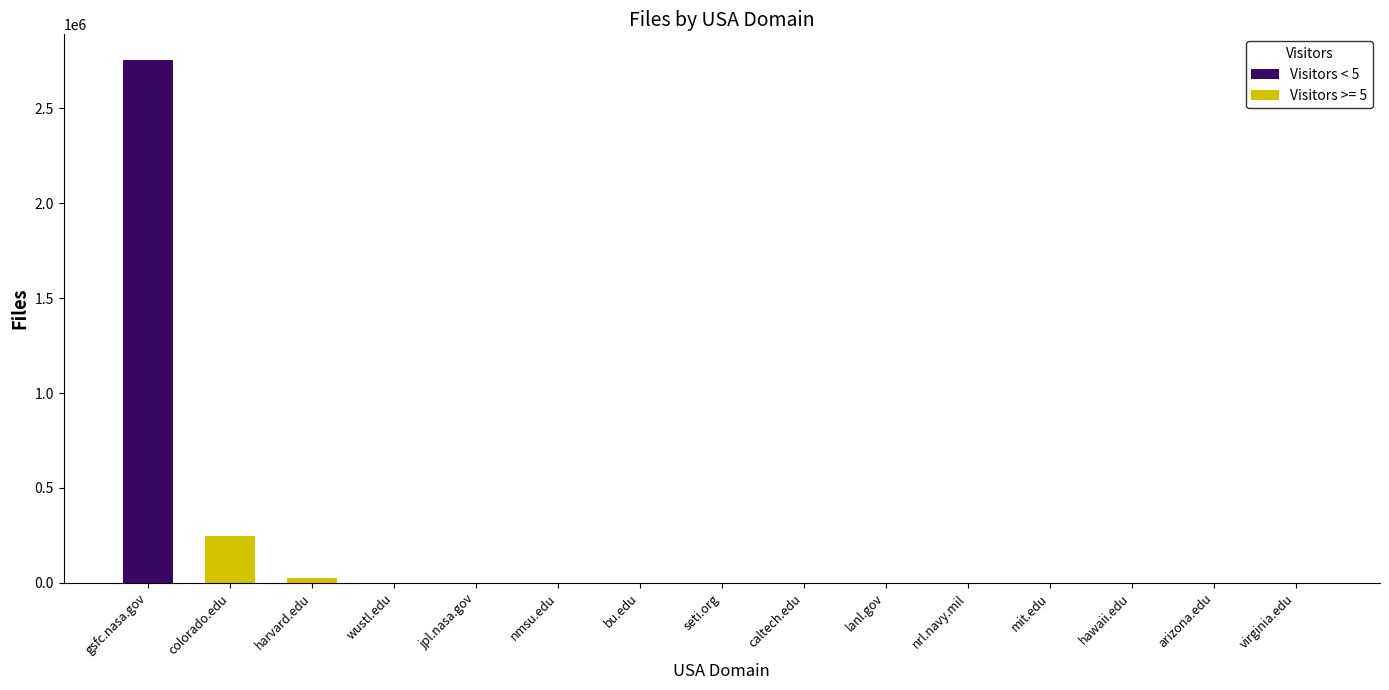

How many data points are above 16?

7